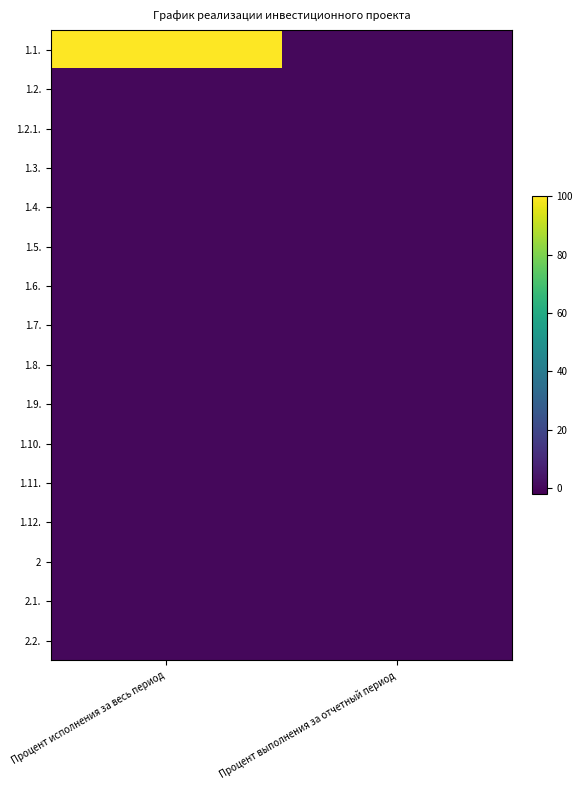

Which has a higher value, Процент выполнения за отчетный период or Процент исполнения за весь период?

Процент исполнения за весь период